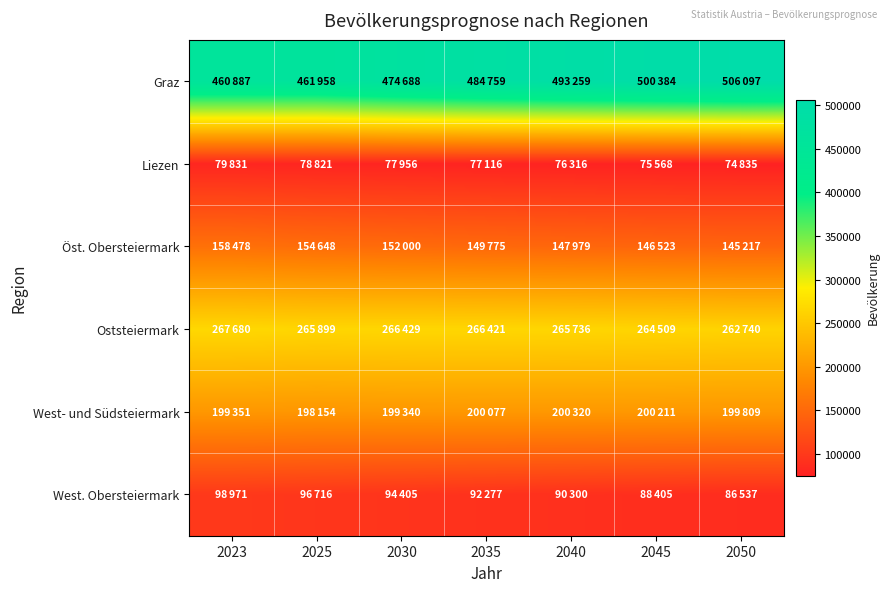

Which series has the largest range (max minus min)?

Graz